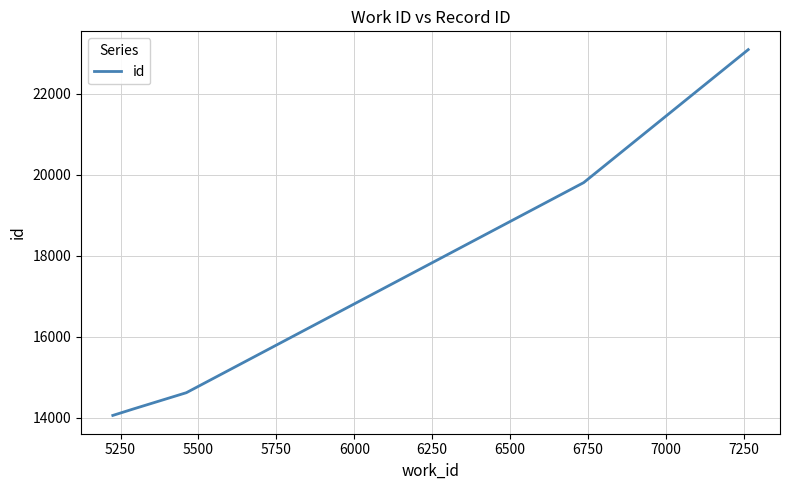

True or false: the data has more than 0 interior local peaks.

False